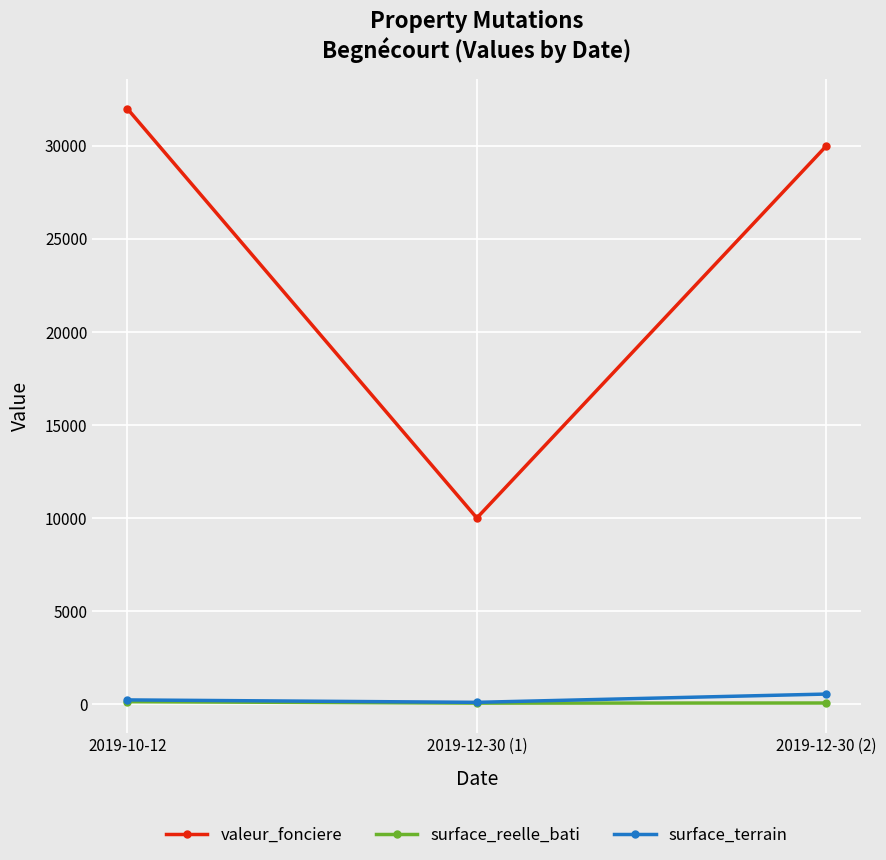

Which category has the highest value across all series?

2019-10-12